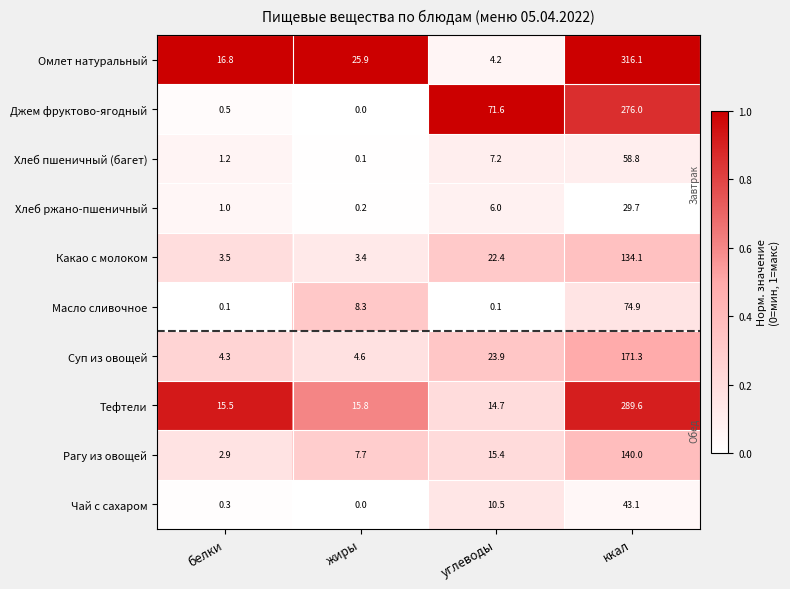

What is the difference between the highest and lowest values at углеводы?

71.5